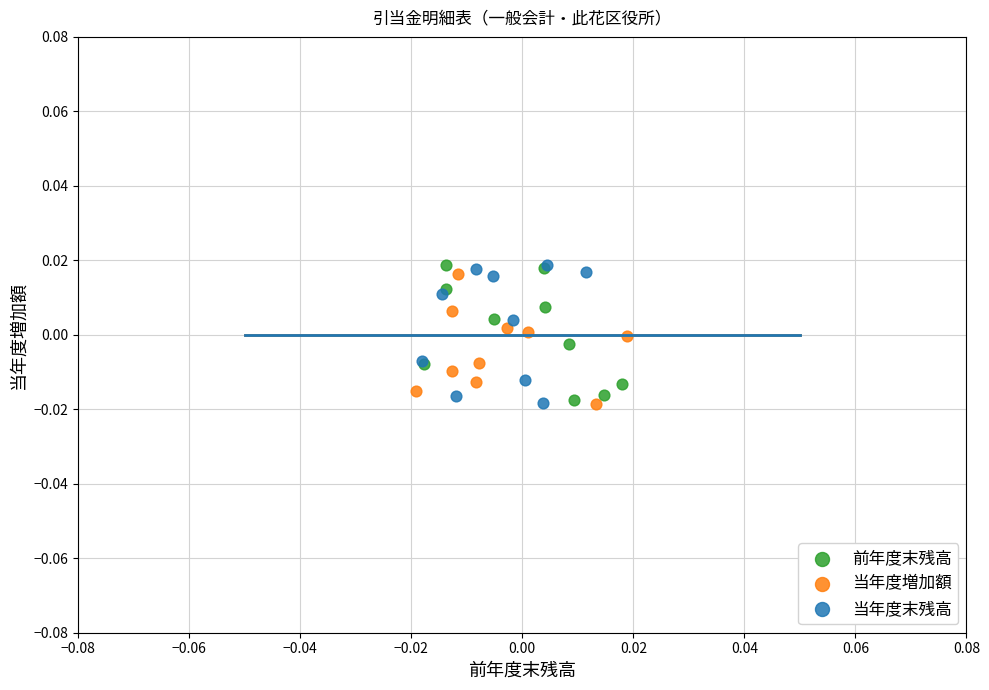

What are all the series names shown in the legend?

前年度末残高, 当年度増加額, 当年度末残高